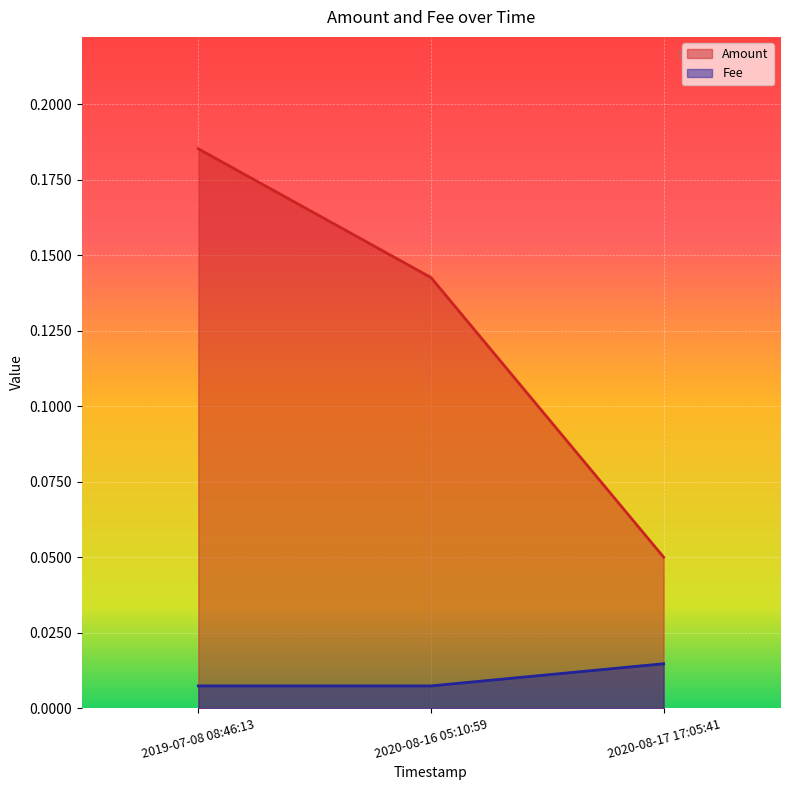

Between 2019-07-08 08:46:13 and 2020-08-17 17:05:41, which is larger?

2019-07-08 08:46:13